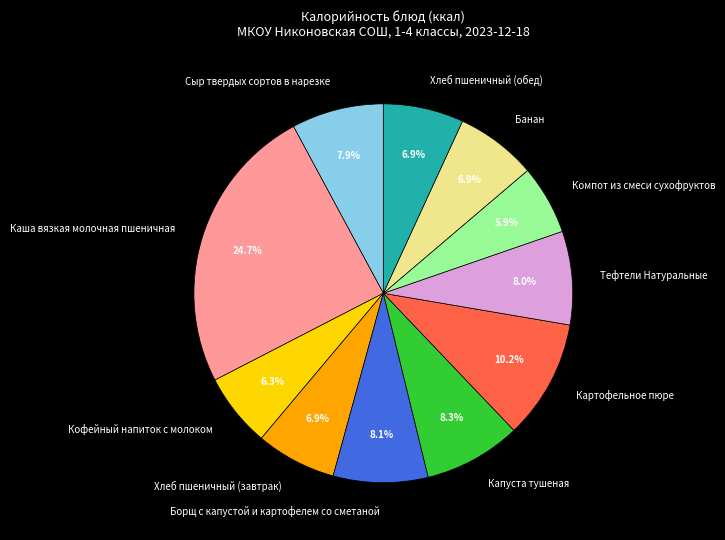

To the nearest percent, what is the average slice percentage?

9%